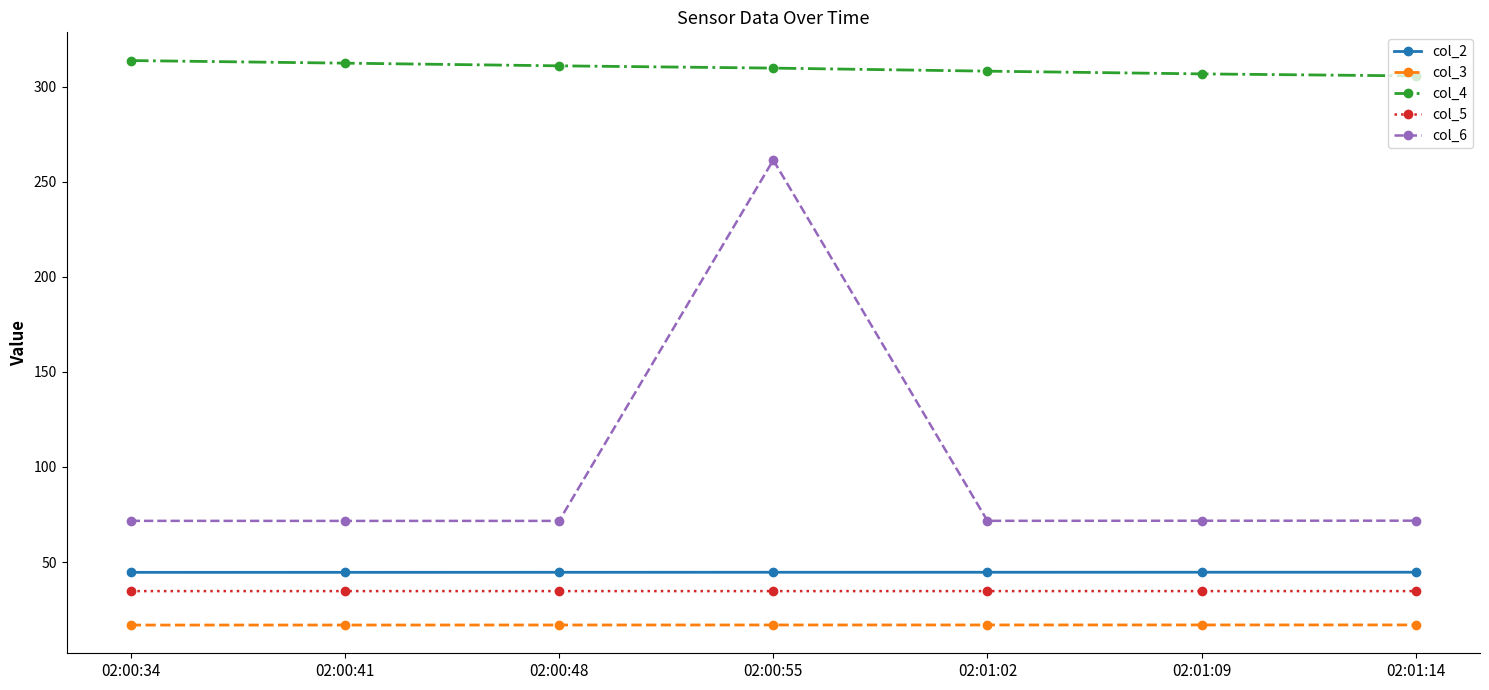

In col_6, how many points are lower than both neighbors (excluding endpoints)?

2